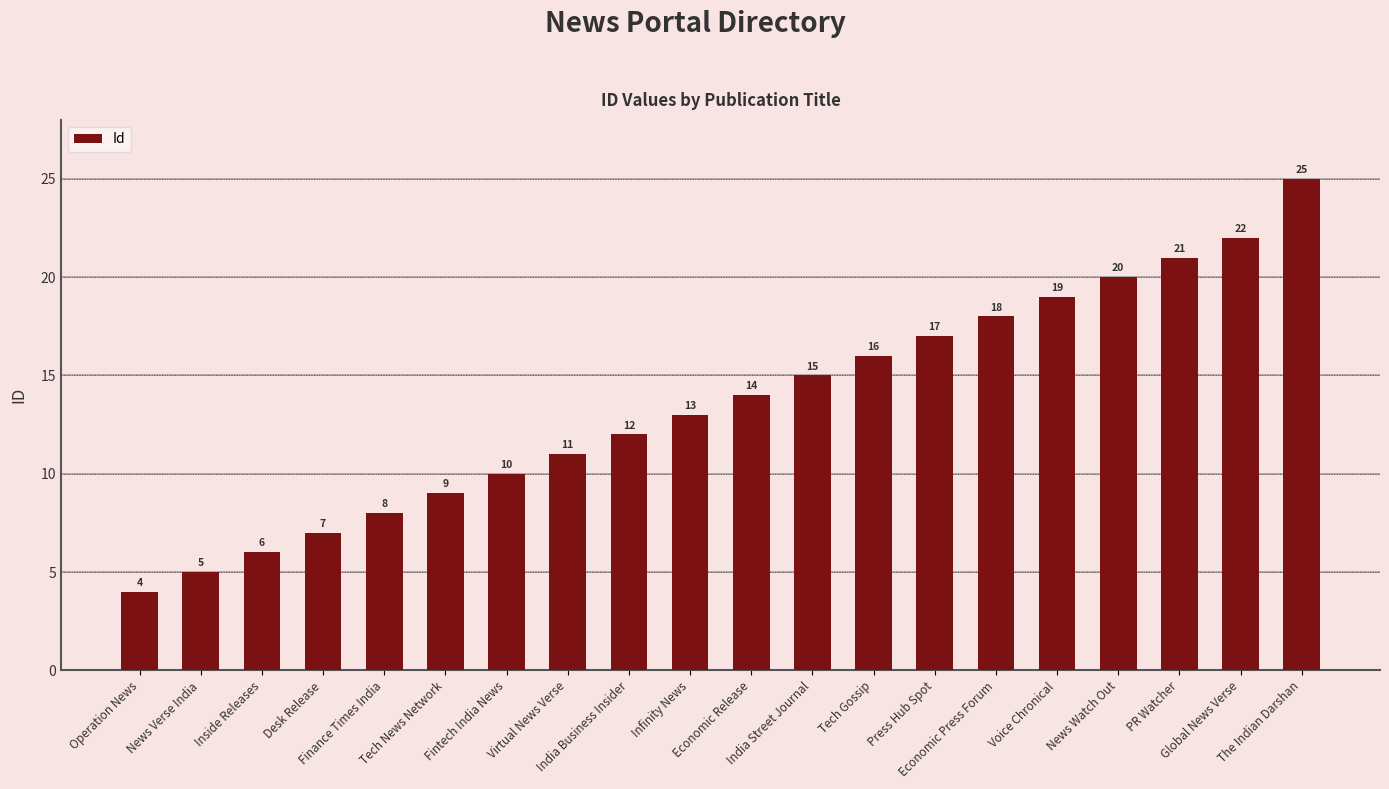

The chart shows a value of 12 at India Business Insider. True or false?

True